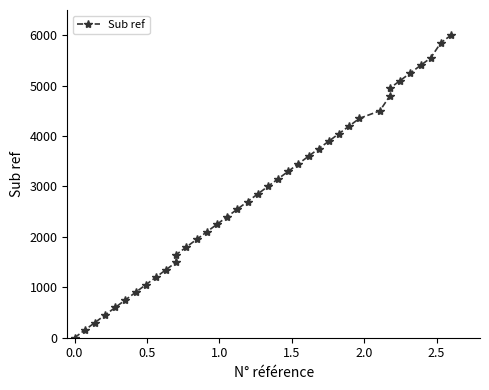

What is the average value?

2888.5